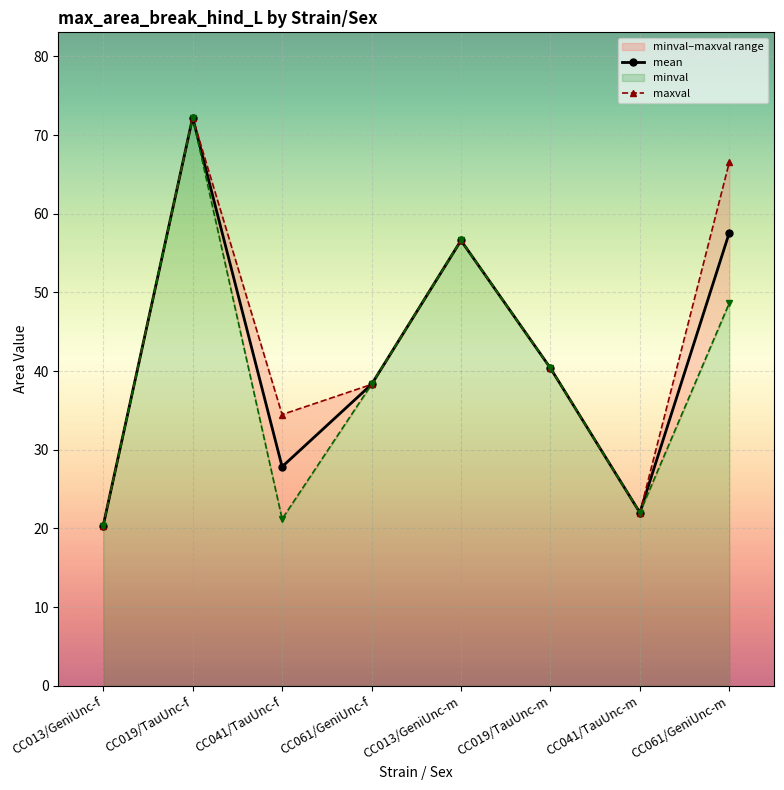

Reading left to right, extract all data points from this chart.

mean: 20.4	72.2	27.8	38.3	56.6	40.4	22.0	57.6
maxval: 20.4	72.2	34.5	38.3	56.6	40.4	22.0	66.5
minval: 20.4	72.2	21.2	38.3	56.6	40.4	22.0	48.6